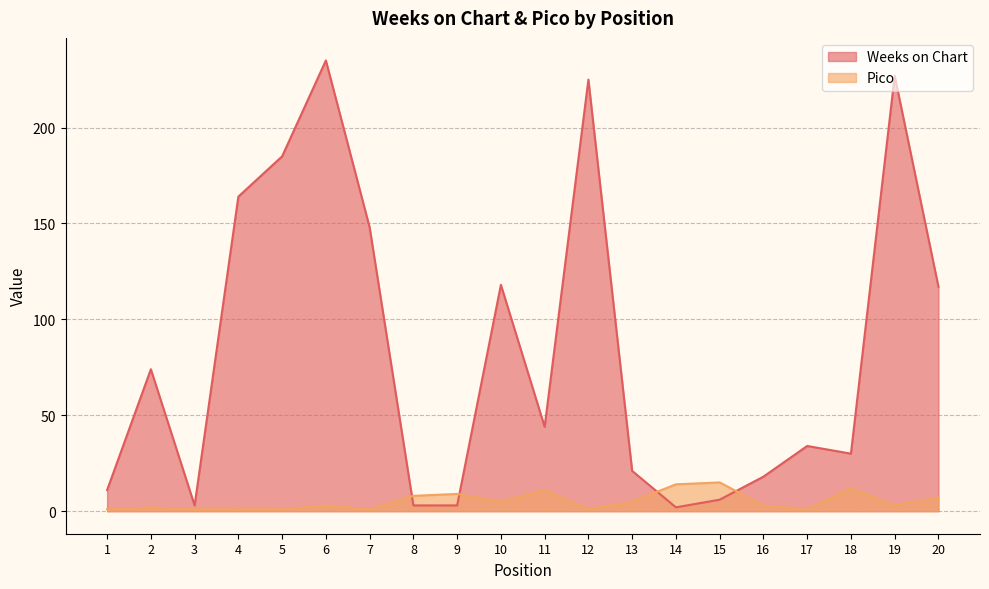

At which label does Pico first exceed 3?

8